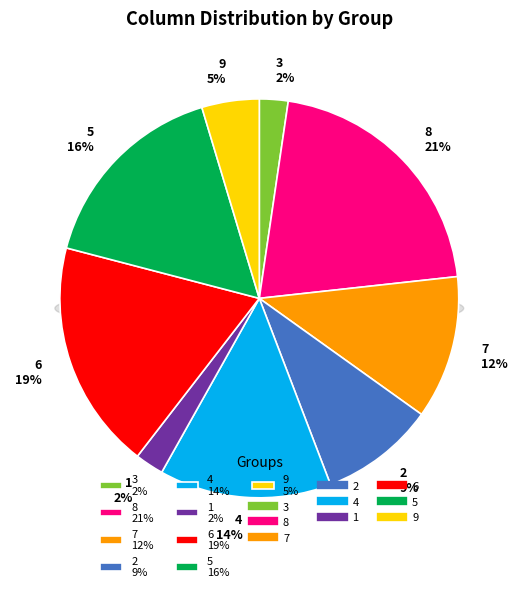

To the nearest percent, what is the combined percentage of 9 and 8?

26%